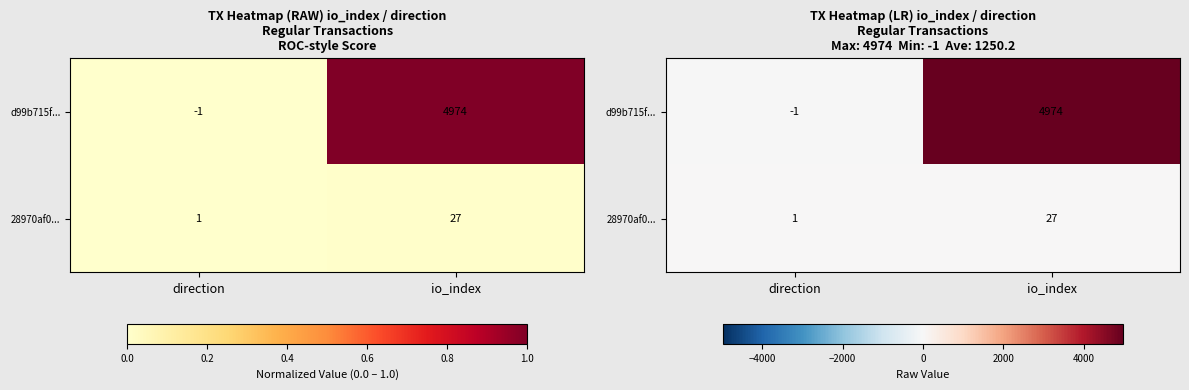

Count the d99b715f... values in the range -1 to 4974.

2